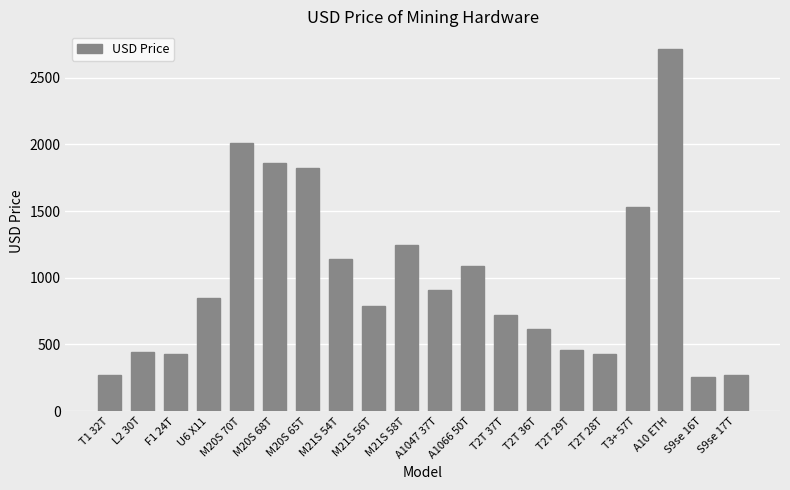

What value does the data have at U6 X11?

848.9